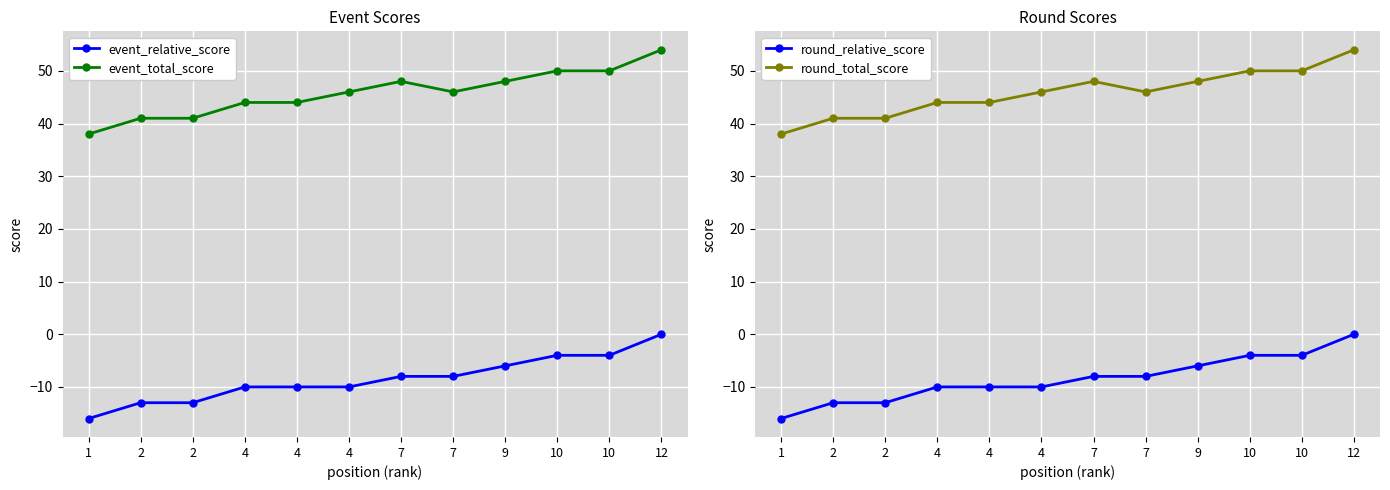

What are all the series names shown in the legend?

event_relative_score, event_total_score, round_relative_score, round_total_score